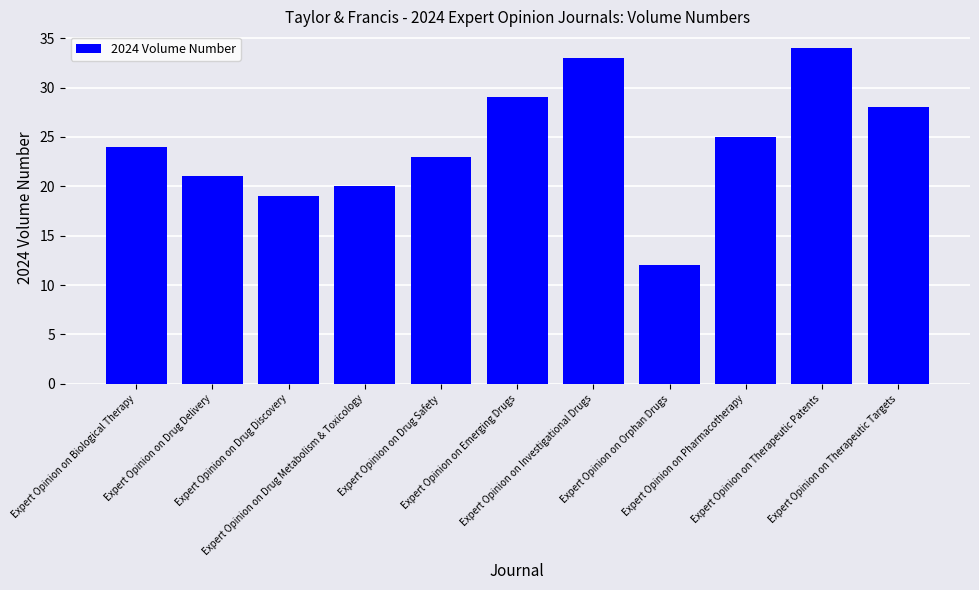

What is the difference between the second highest and minimum values?

21